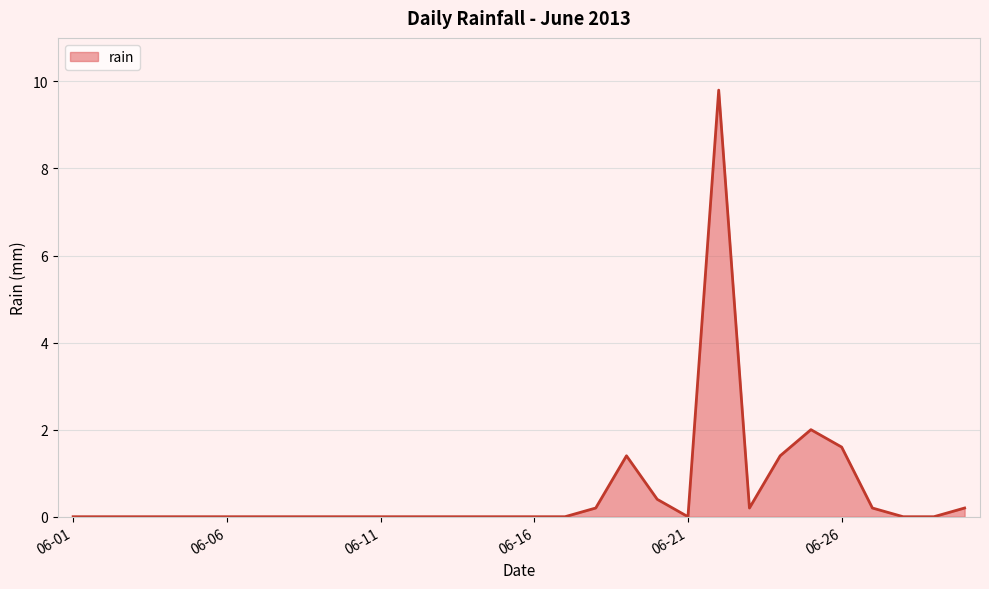

What is the difference between the maximum and minimum values?

9.8